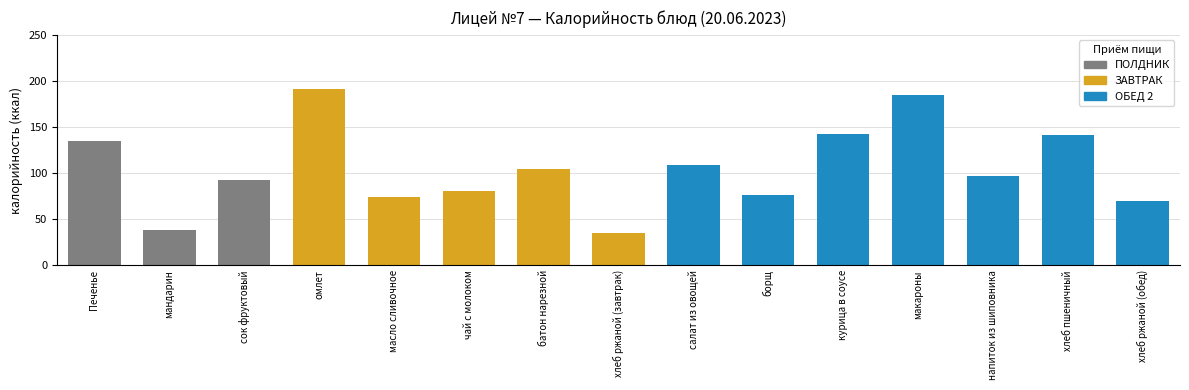

The value at чай с молоком is 81. True or false?

True